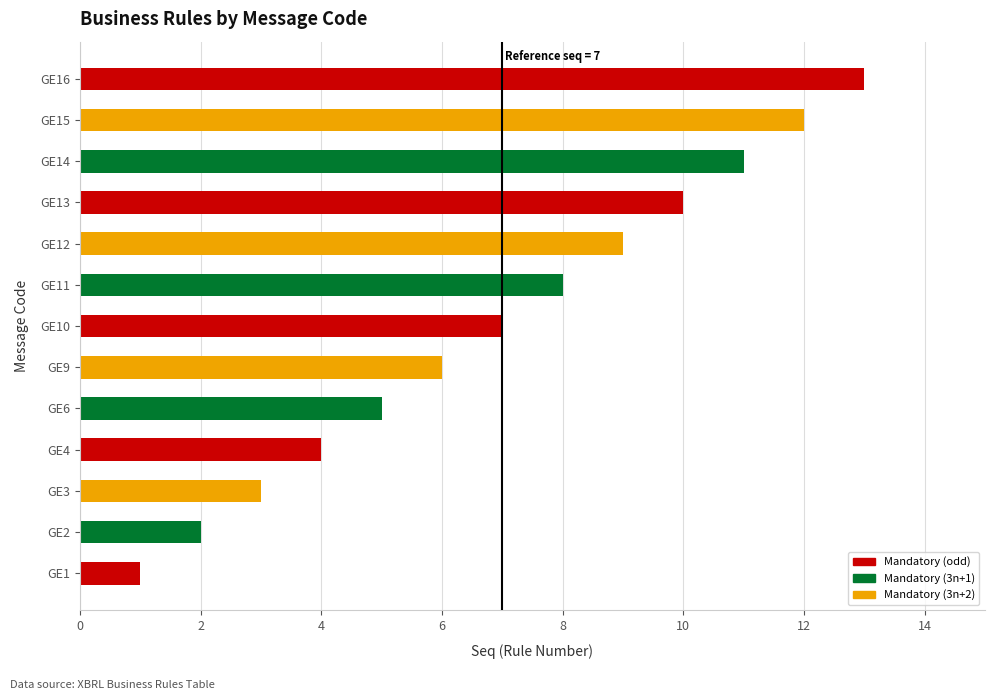

Between GE16 and GE12, which is larger?

GE16